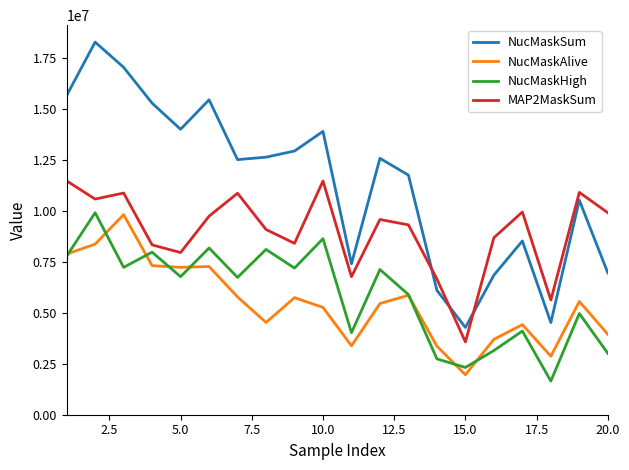

True or false: MAP2MaskSum and NucMaskHigh cross at least once.

False